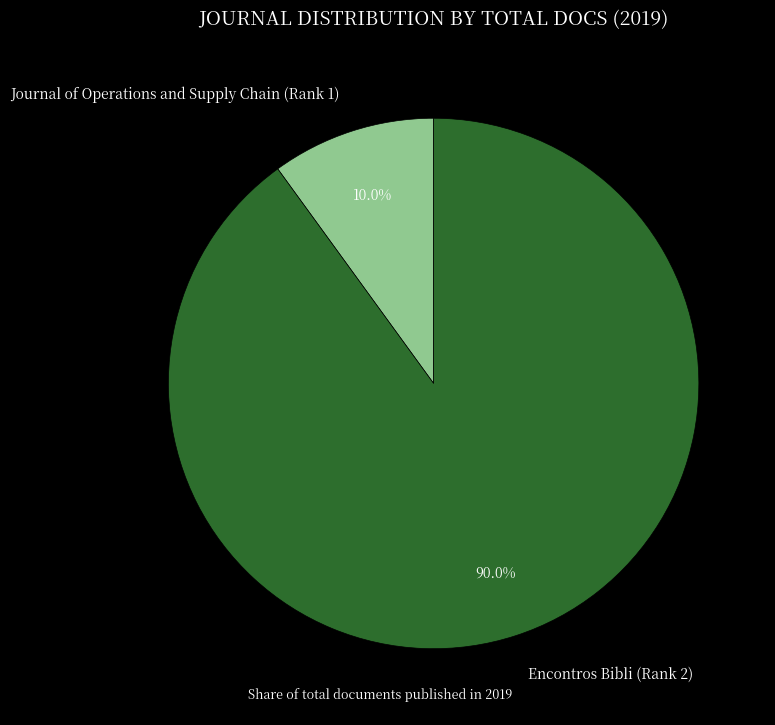

Combined, do Encontros Bibli (Rank 2) and Journal of Operations and Supply Chain (Rank 1) account for over 50%?

Yes